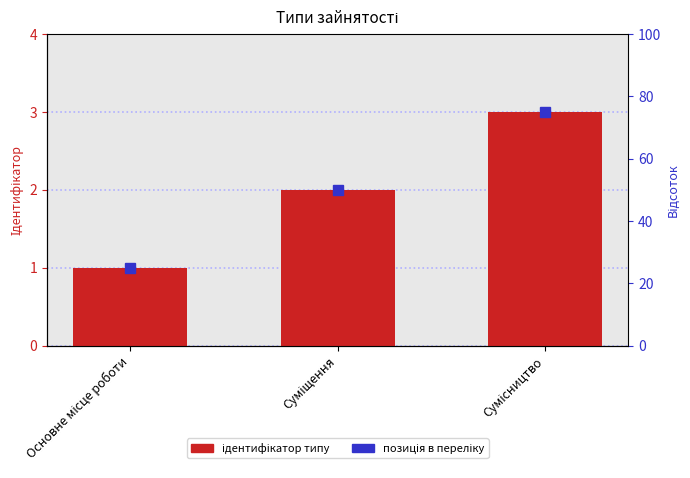

What is the difference between the values at Суміщення and Сумісництво?

1